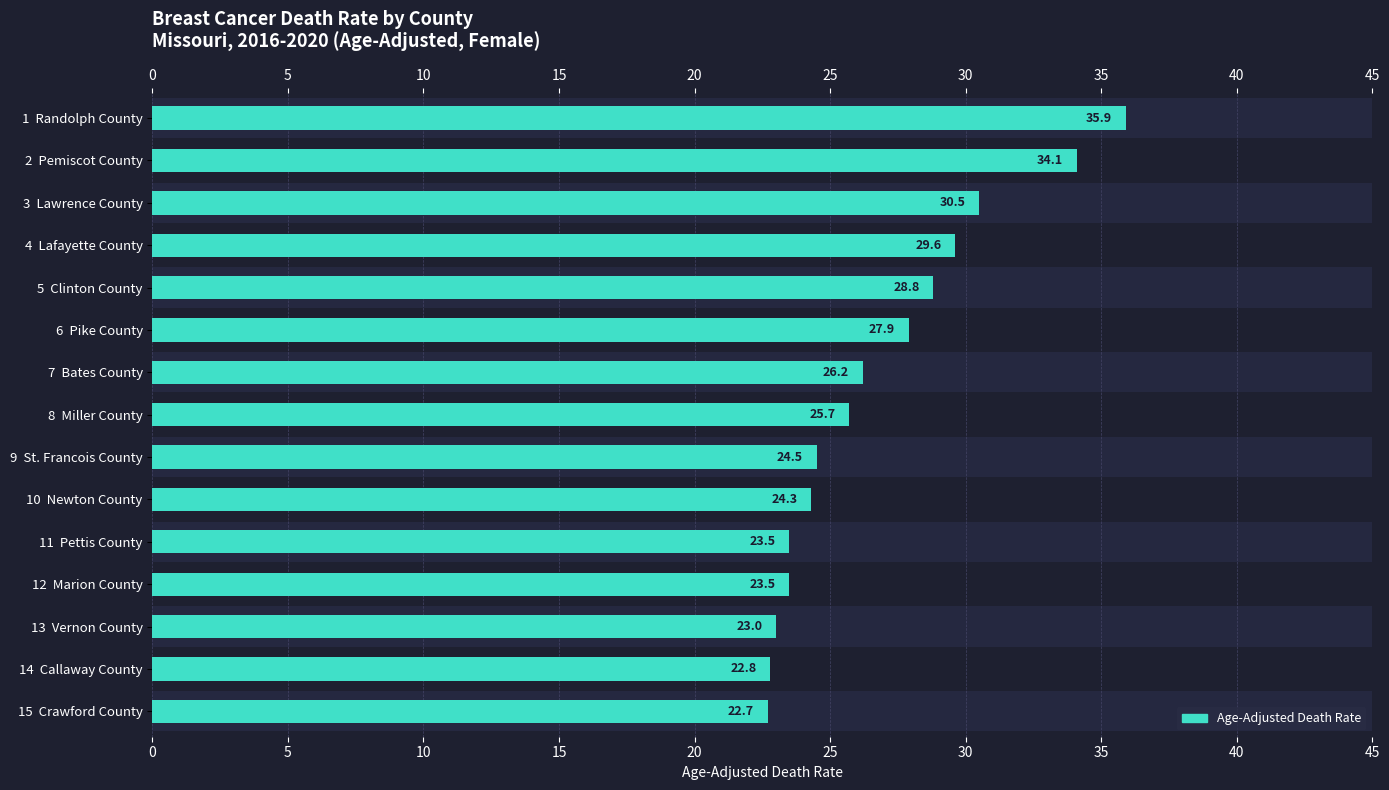

What is the minimum value shown in the chart?

22.7